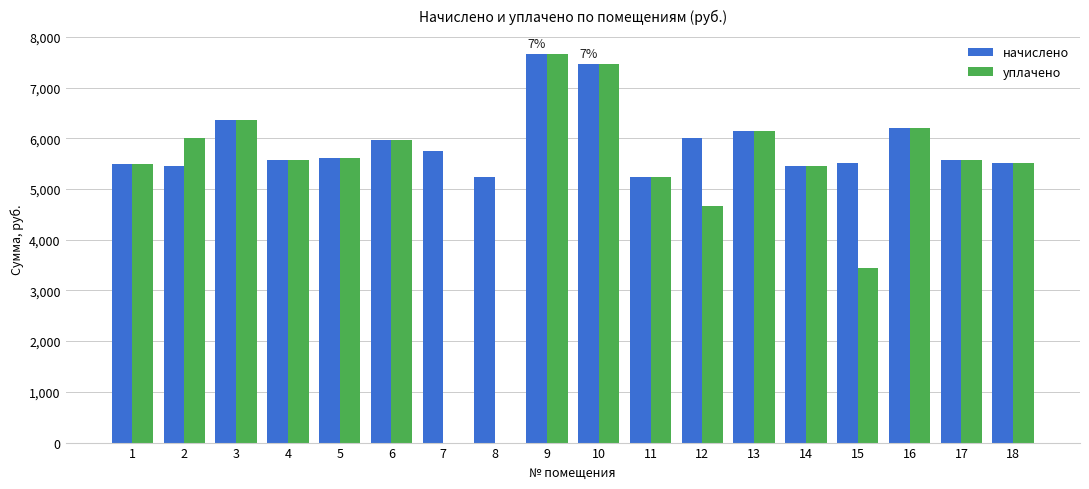

Read the начислено value at 2.

5452.4